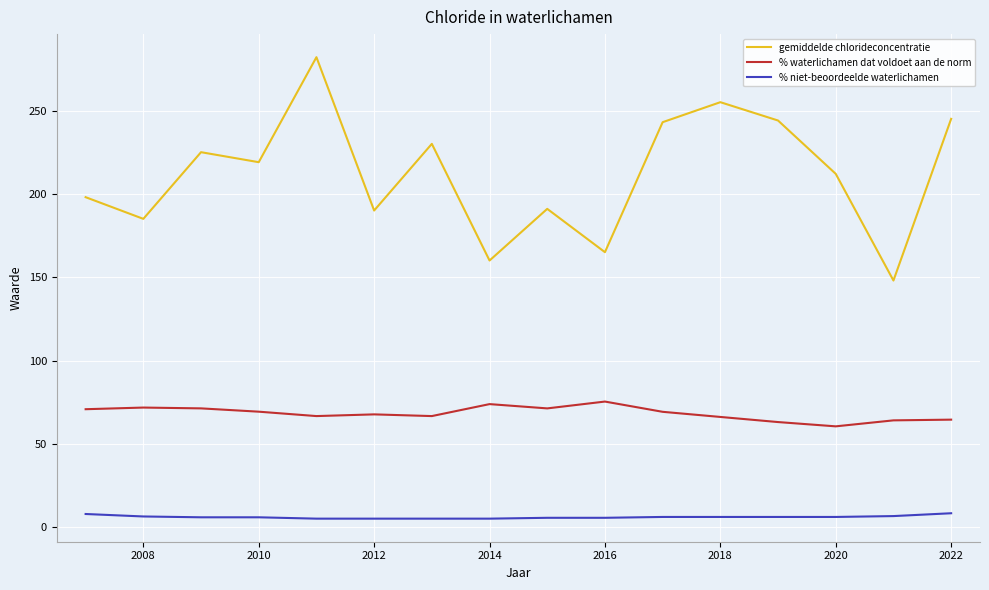

Rank the series by their average value, from highest to lowest.

gemiddelde chlorideconcentratie, % waterlichamen dat voldoet aan de norm, % niet-beoordeelde waterlichamen